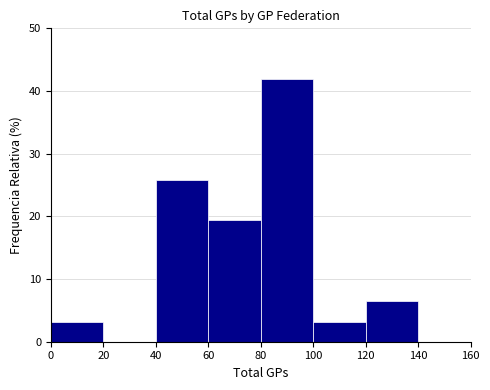

Reading left to right, list every bar in this chart as the range it spans on the x-axis followed by its height. The values are not printed on the chart, so give them approximately, as read against the axis.

0 to 20: 3
20 to 40: 0
40 to 60: 26
60 to 80: 19
80 to 100: 42
100 to 120: 3
120 to 140: 6
140 to 160: 0